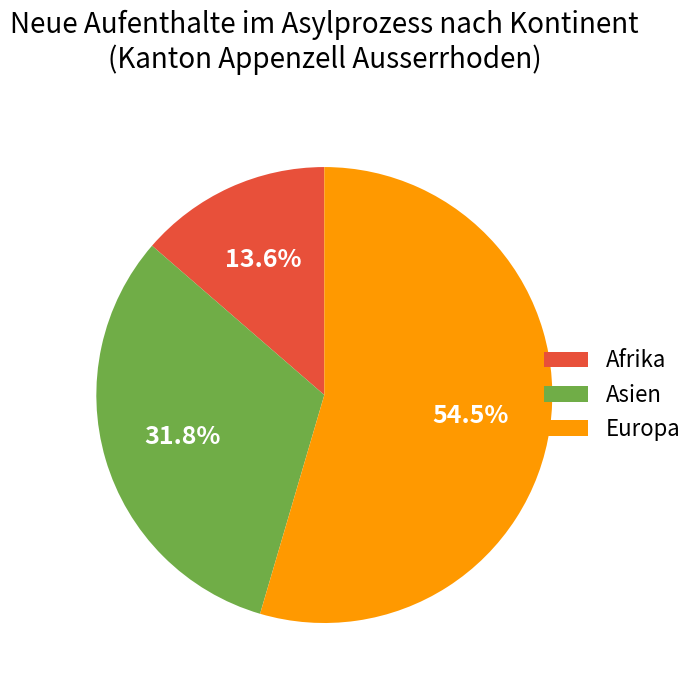

Is the sum of Asien and Afrika greater than half?

No